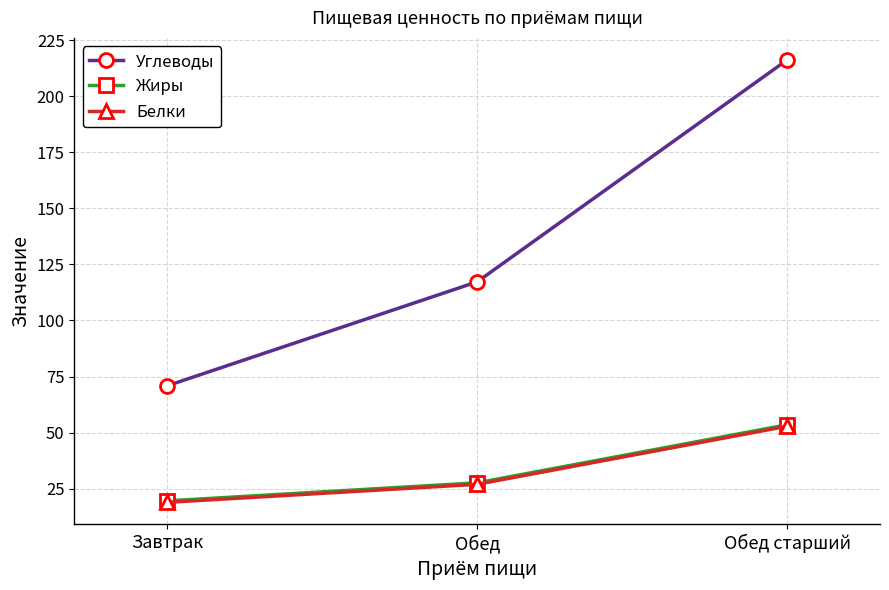

Which category has the lowest value across all series?

Завтрак